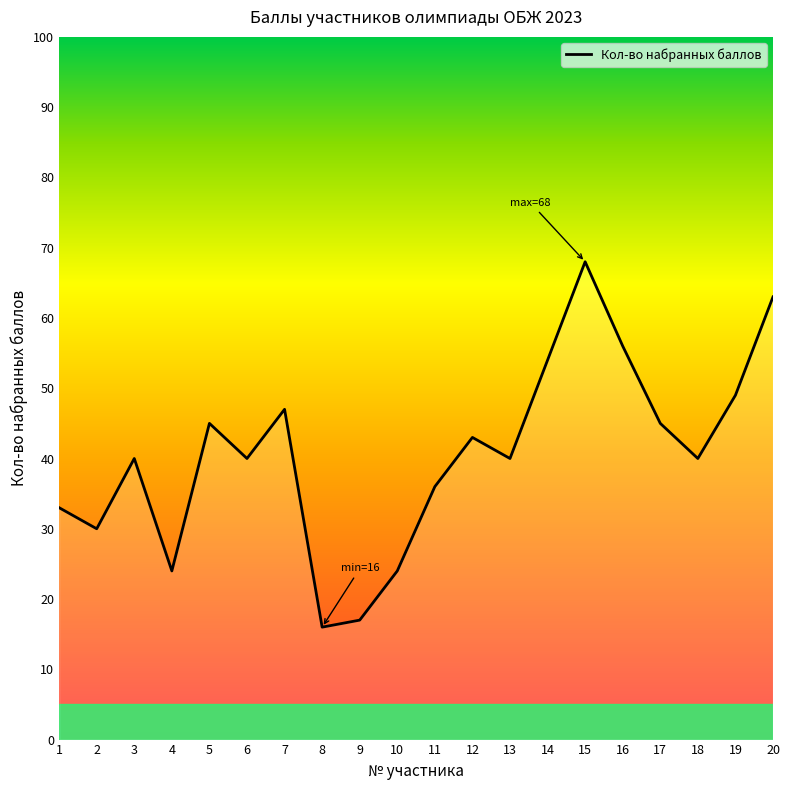

What is the sum of the values at 17 and 12?

88